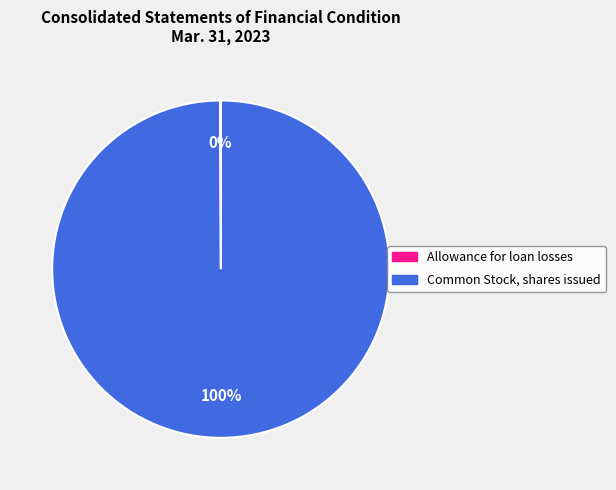

Is it true that Common Stock, shares issued is 100% of the pie?

True